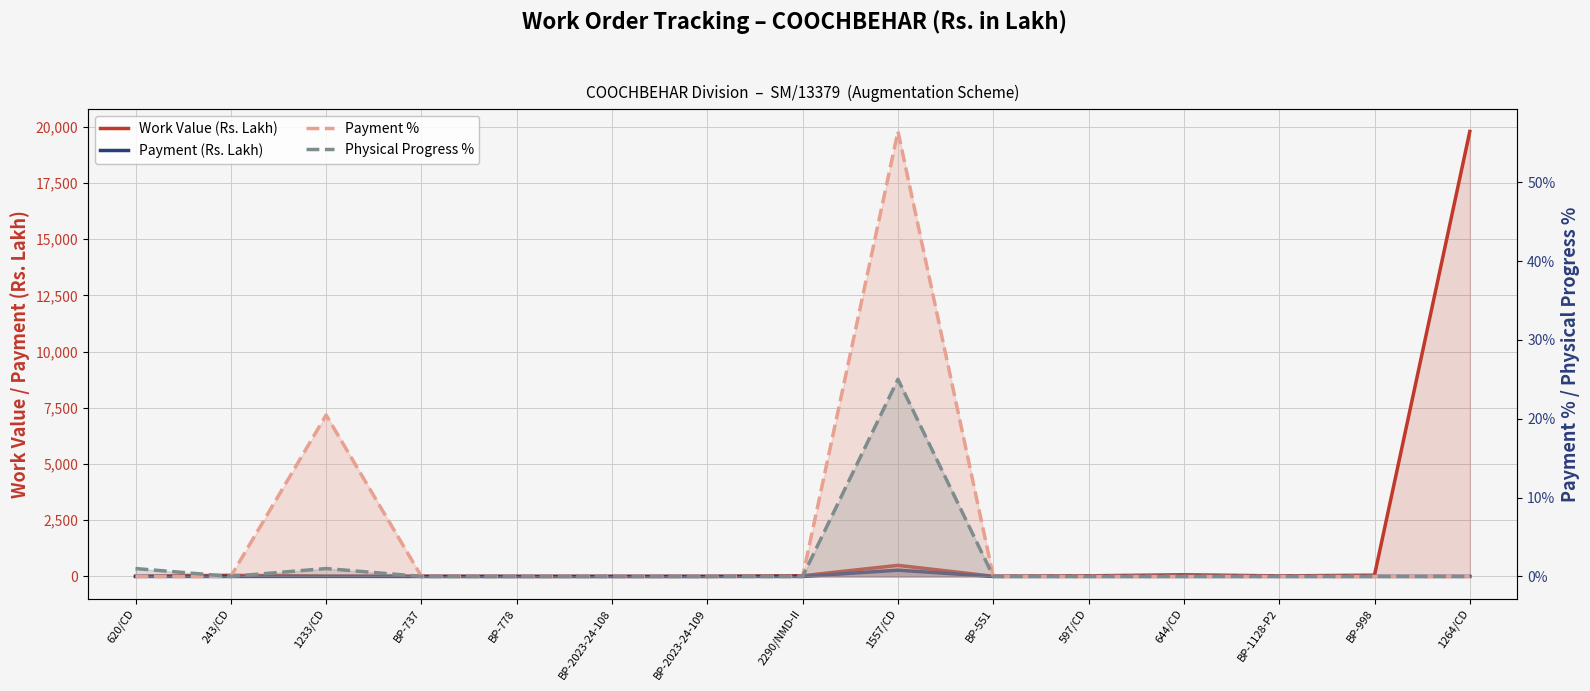

At which label does Payment (Rs. Lakh) reach its peak?

1557/CD